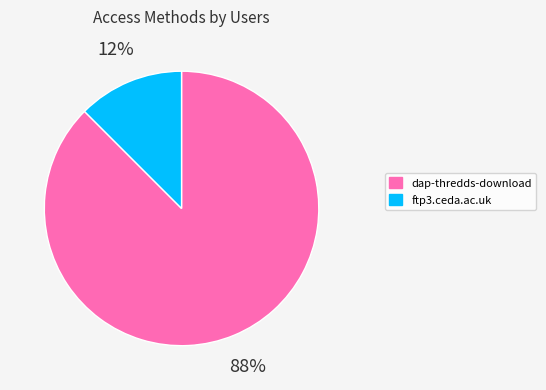

To the nearest percent, what is the combined percentage of dap-thredds-download and ftp3.ceda.ac.uk?

100%